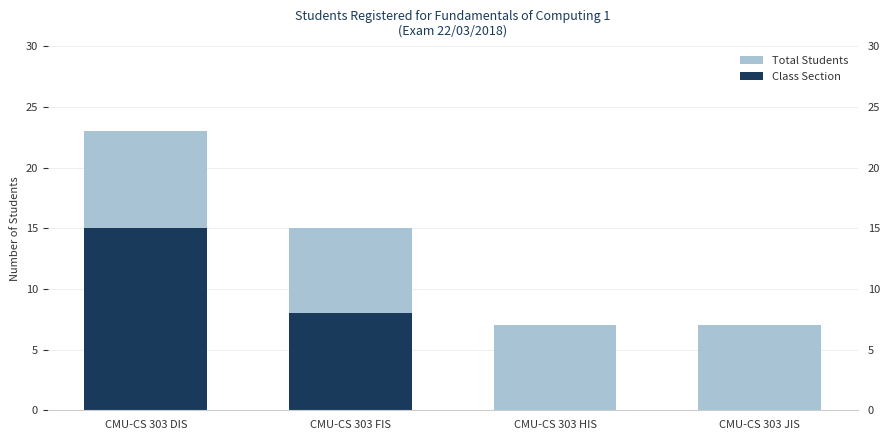

Which category has the lowest value in the Class Section series?

CMU-CS 303 HIS